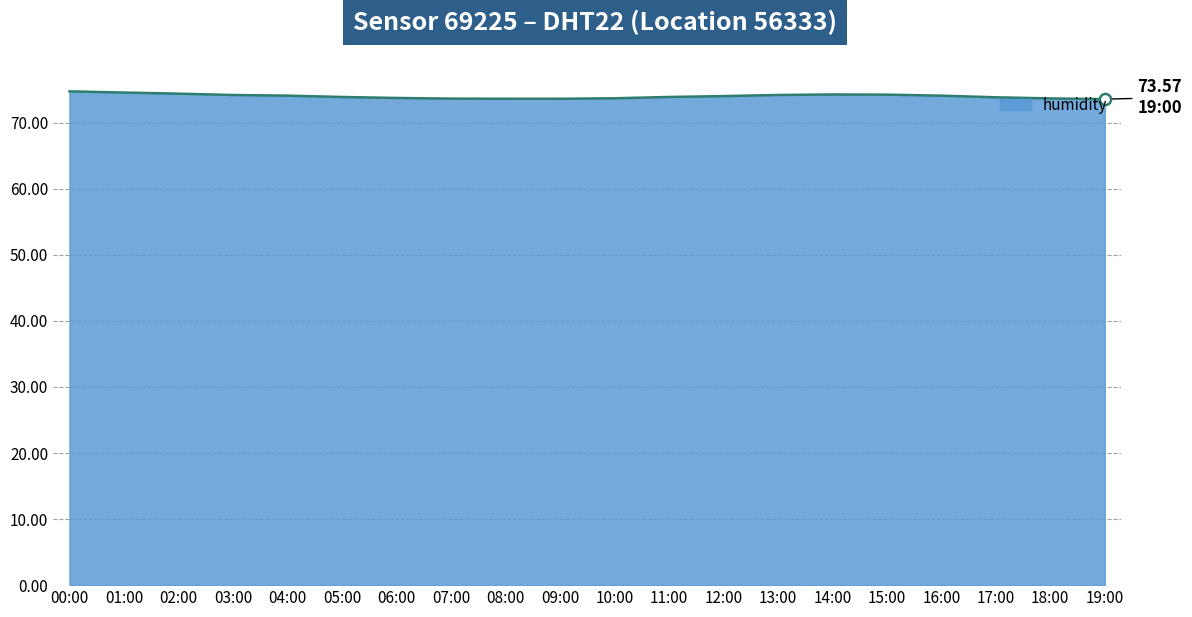

What is the label of the 14th point from the right?

06:00